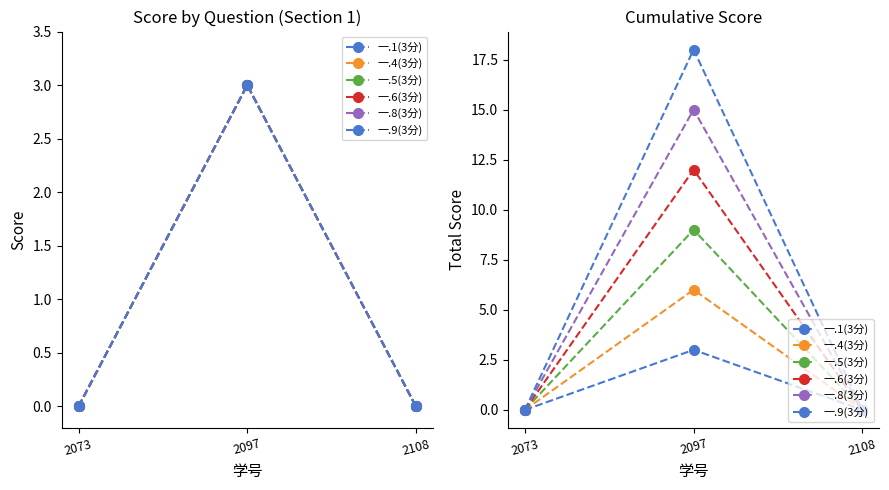

Which series has the largest range (max minus min)?

一.9(3分)